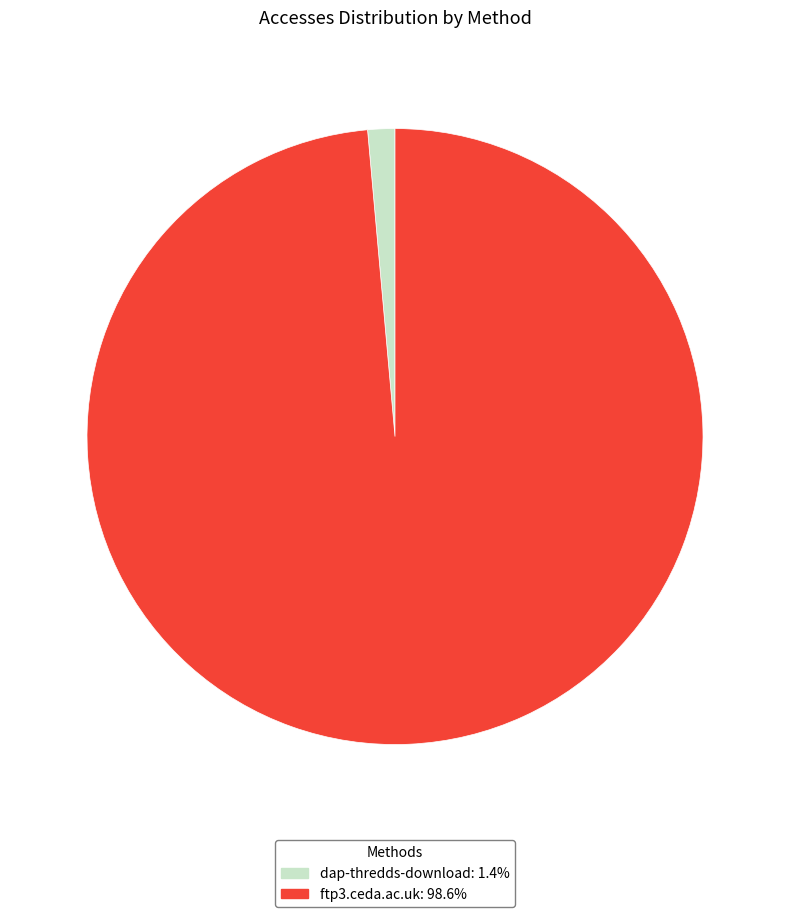

Is the sum of ftp3.ceda.ac.uk and dap-thredds-download greater than half?

Yes